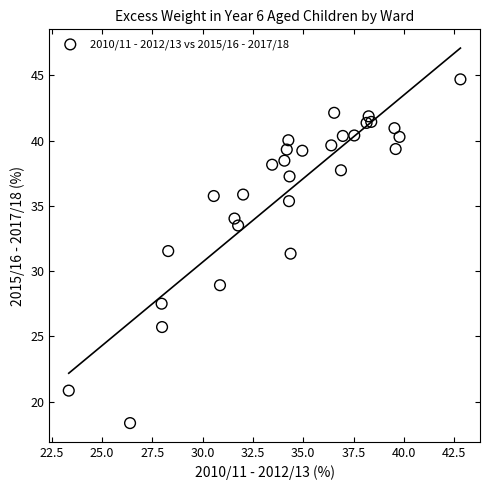

What is the range of Y values (max minus min)?

26.3